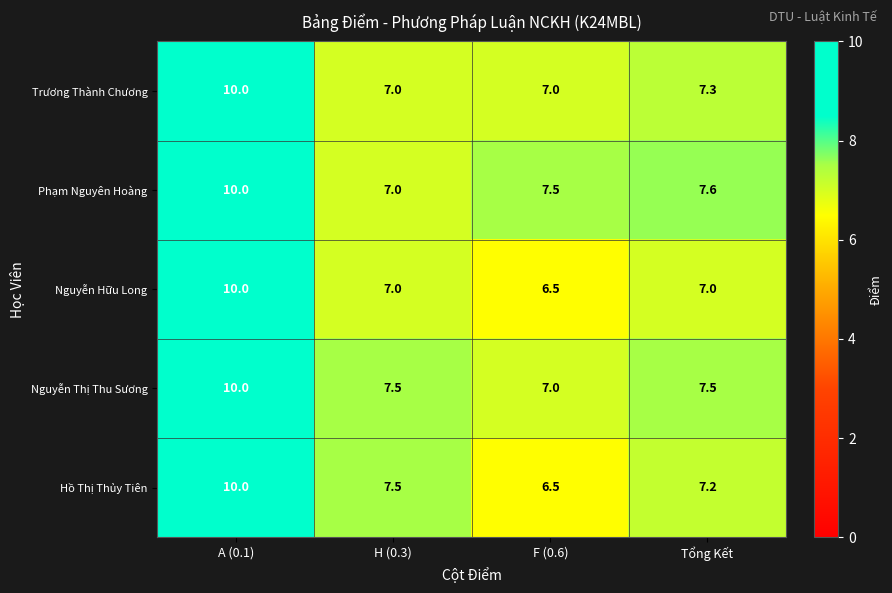

Reading left to right, extract all data points from this chart.

Trương Thành Chương: A (0.1)=10.0	H (0.3)=7.0	F (0.6)=7.0	Tổng Kết=7.3
Phạm Nguyên Hoàng: A (0.1)=10.0	H (0.3)=7.0	F (0.6)=7.5	Tổng Kết=7.6
Nguyễn Hữu Long: A (0.1)=10.0	H (0.3)=7.0	F (0.6)=6.5	Tổng Kết=7.0
Nguyễn Thị Thu Sương: A (0.1)=10.0	H (0.3)=7.5	F (0.6)=7.0	Tổng Kết=7.5
Hồ Thị Thủy Tiên: A (0.1)=10.0	H (0.3)=7.5	F (0.6)=6.5	Tổng Kết=7.2